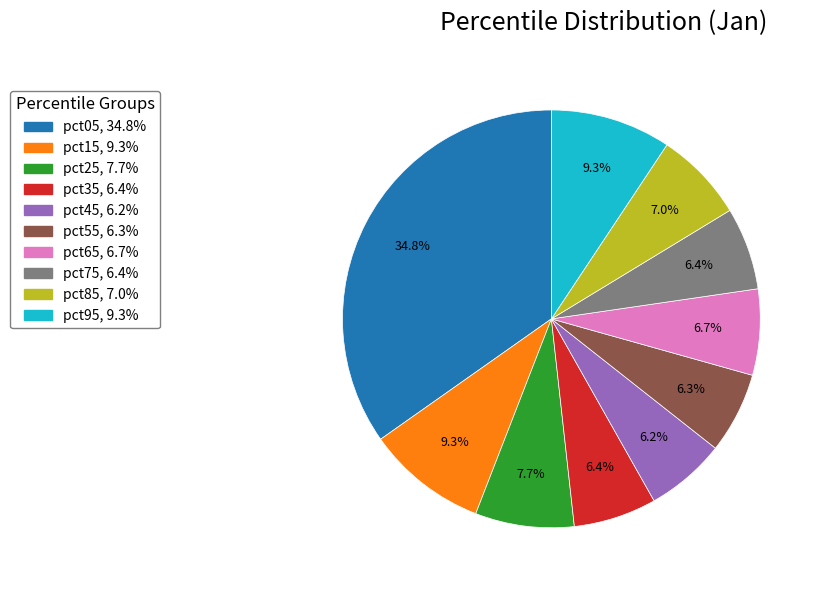

To the nearest percent, what is the difference between the largest and smallest slice percentages?

29%